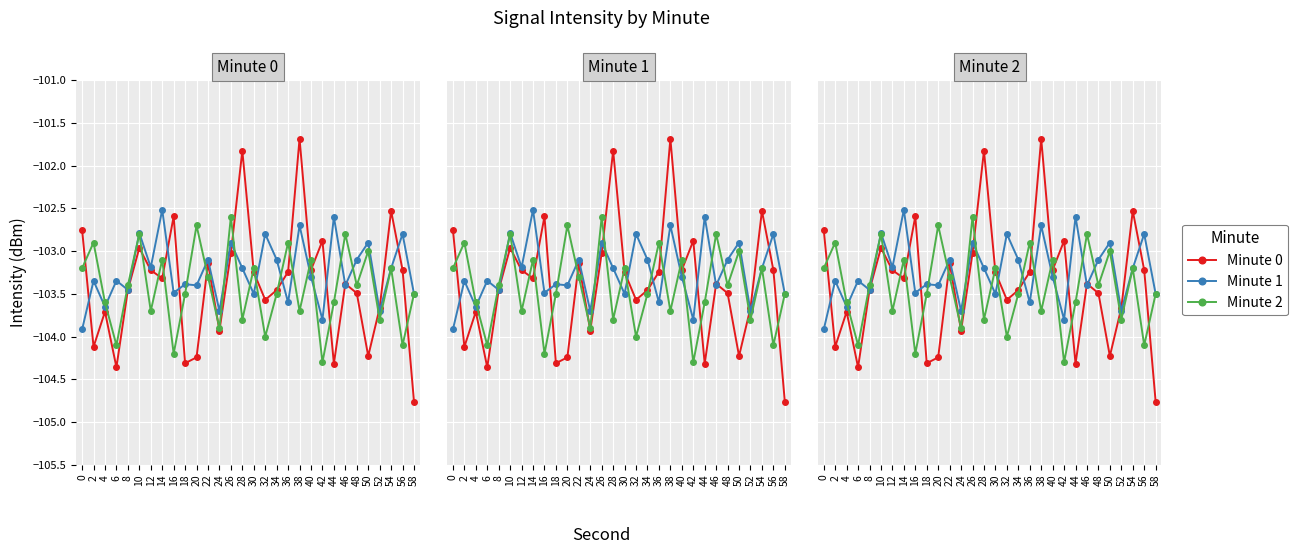

The Minute 2 series shows -103.8 at 28. True or false?

True